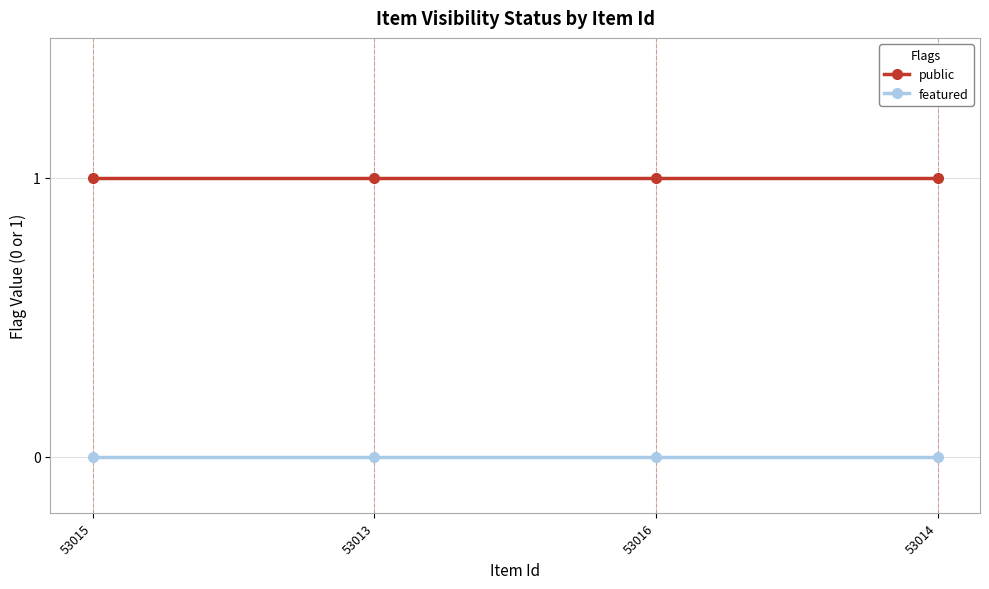

What is the spread (max minus min) of values at 53014?

1